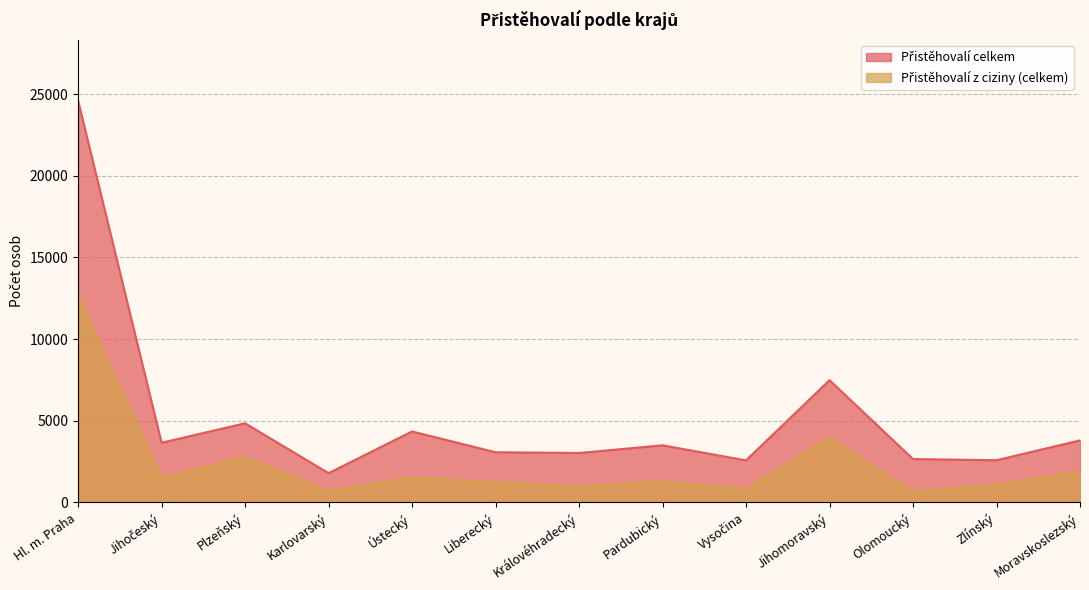

Reading left to right, extract all data points from this chart.

Přistěhovalí z ciziny (celkem): 12680	1520	2776	710	1533	1243	976	1284	812	3975	660	1087	1875
Přistěhovalí celkem: 24602	3651	4844	1792	4343	3072	3026	3495	2572	7482	2655	2583	3797